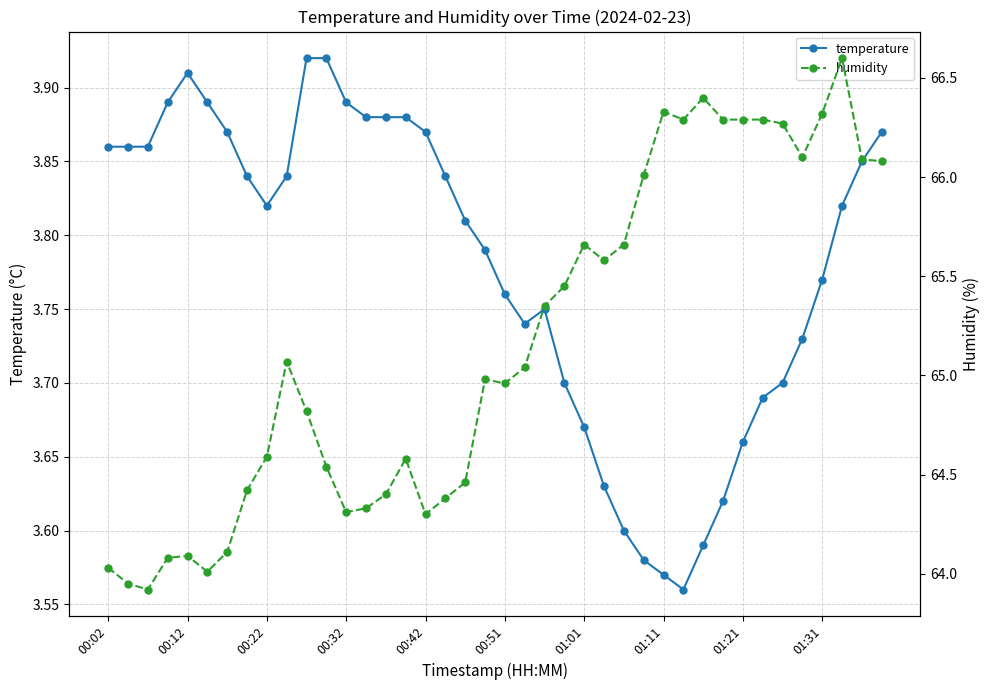

True or false: temperature has a value of 1.1 at 01:21.

False